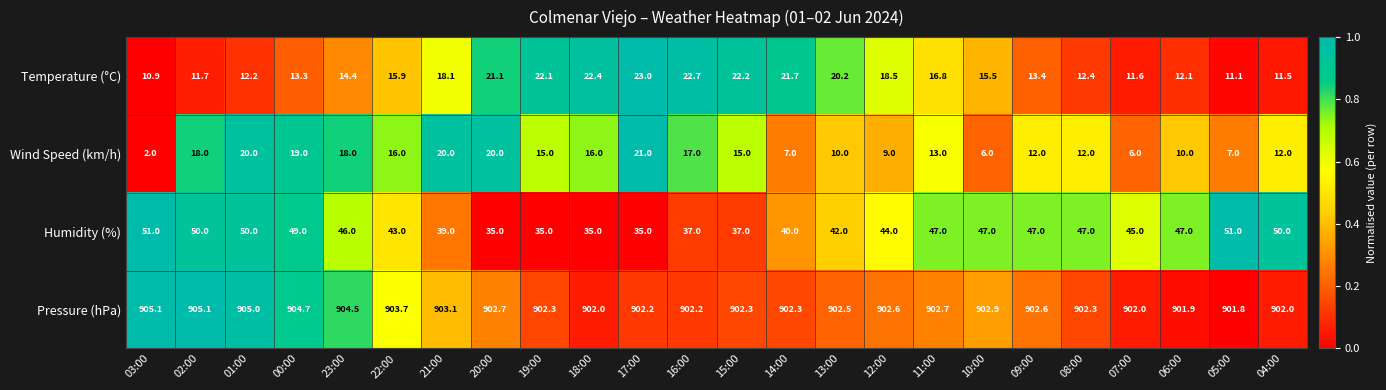

The value of Humidity (%) at 02:00 is 82.9. True or false?

False